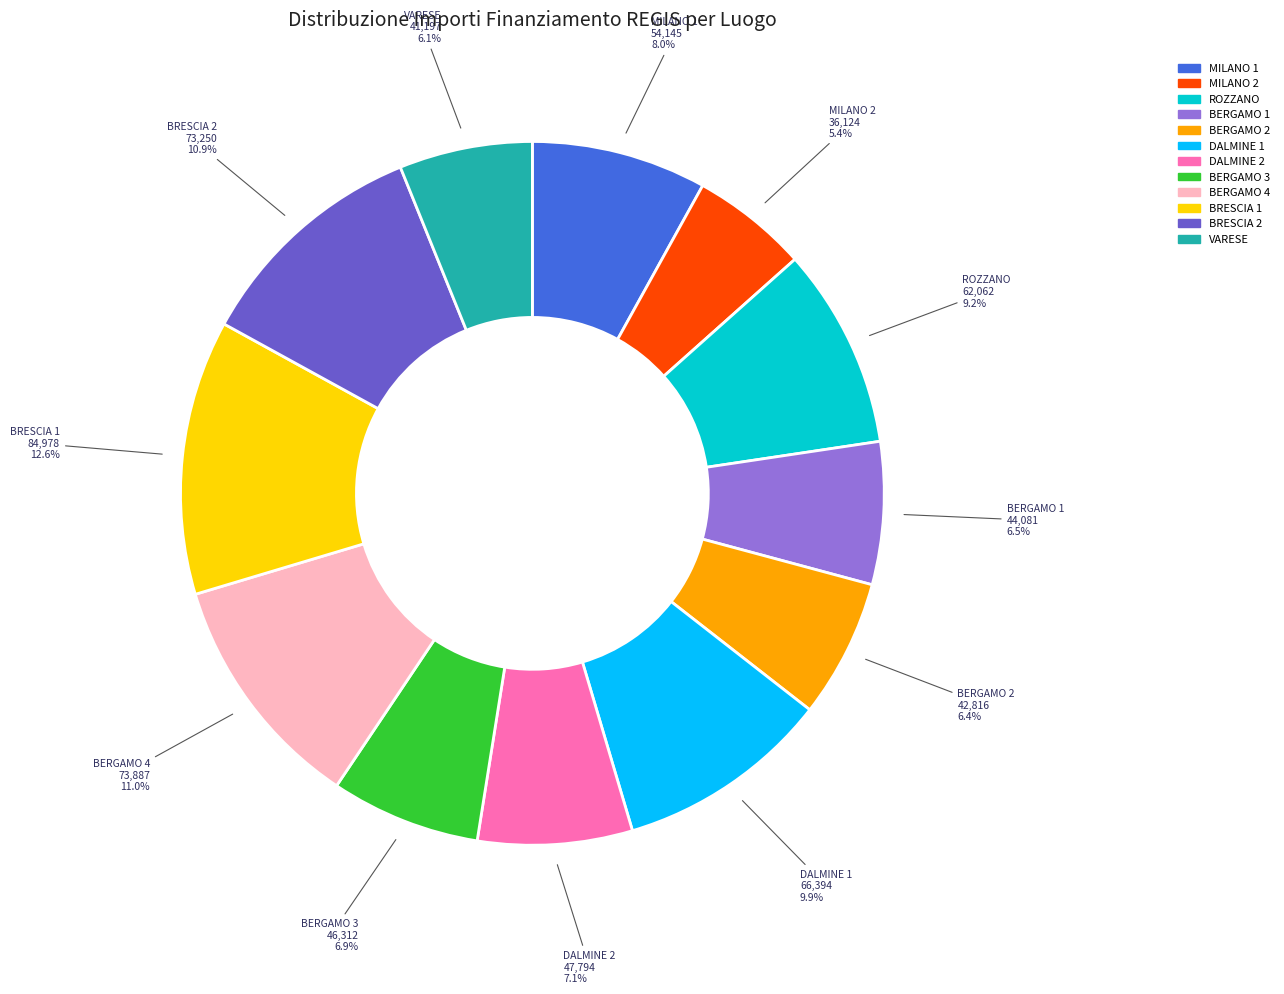

Is there a majority slice in this chart?

No